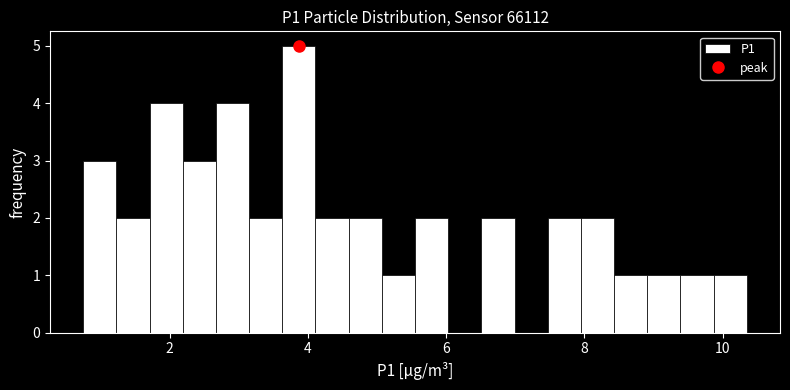

Around what value on the x-axis is the tallest bar? Give the approximate position of its centre, as read against the axis.

3.8